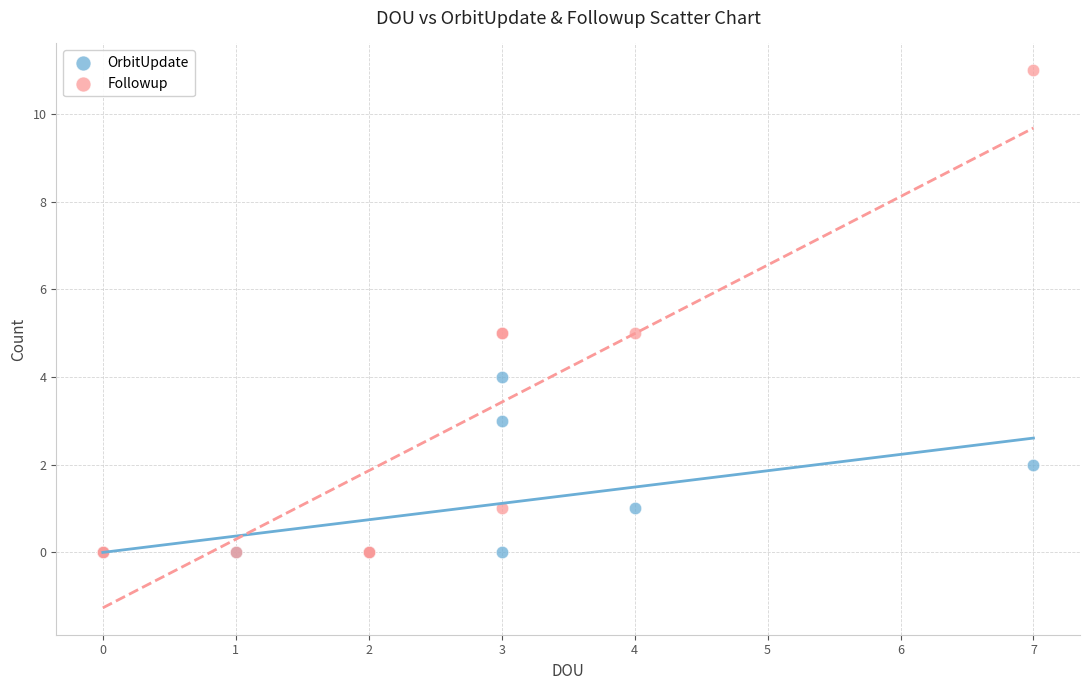

Which series has the largest Y range (max minus min)?

Followup